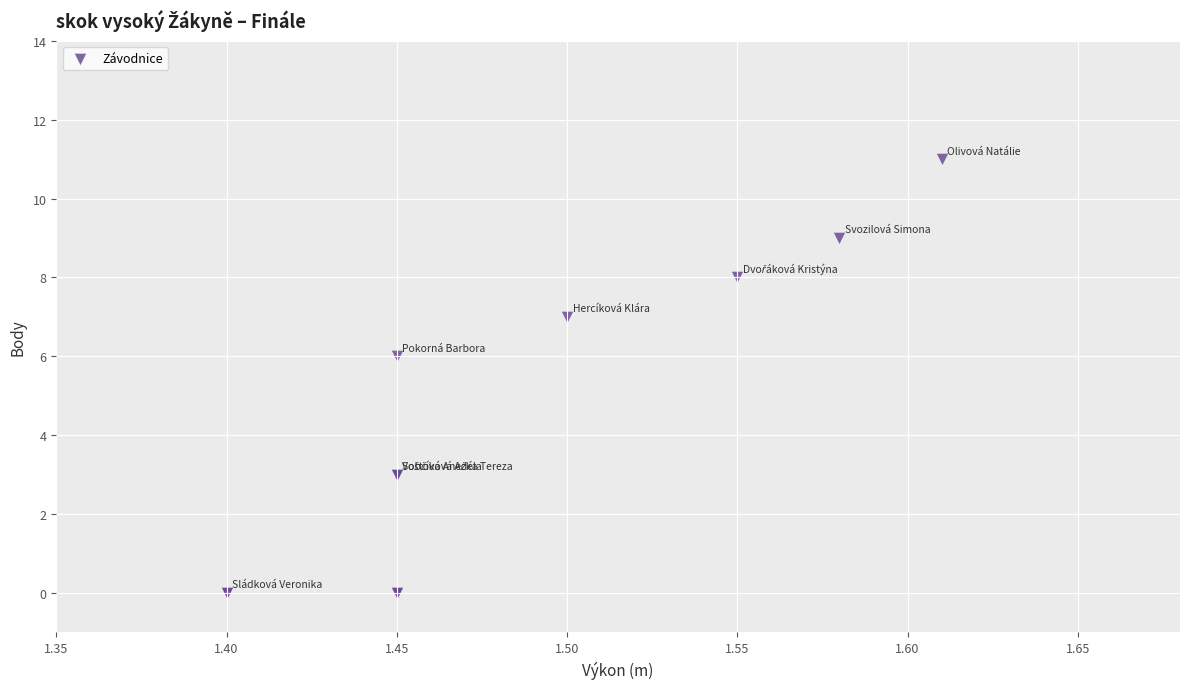

What Y value in the scatter plot is closest to 5?

6